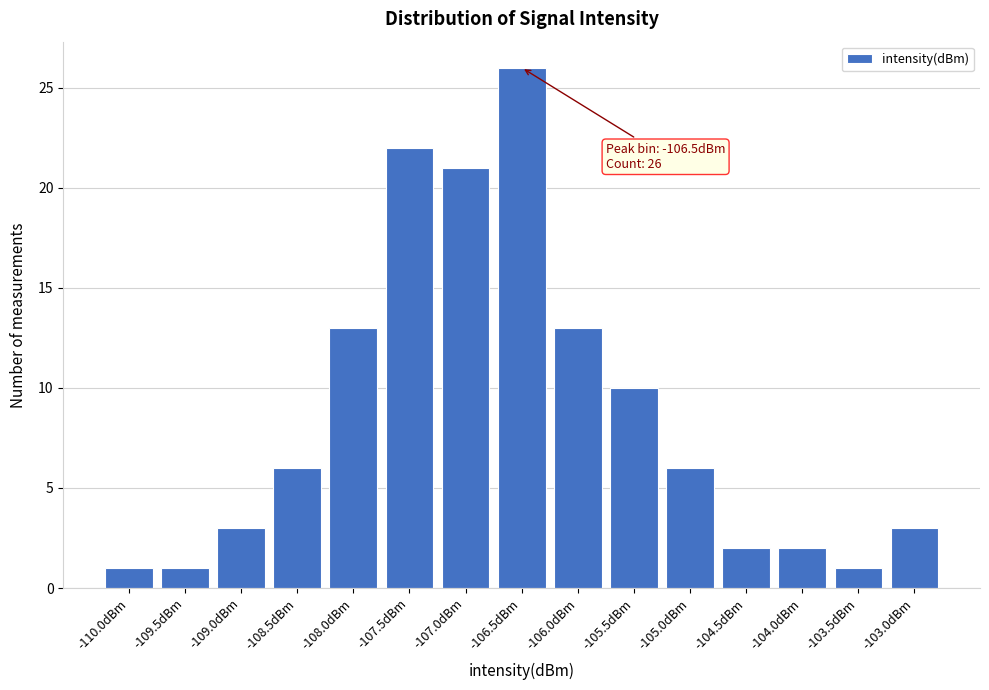

Reading left to right, transcribe all the data shown in this chart.

1	1	3	6	13	22	21	26	13	10	6	2	2	1	3